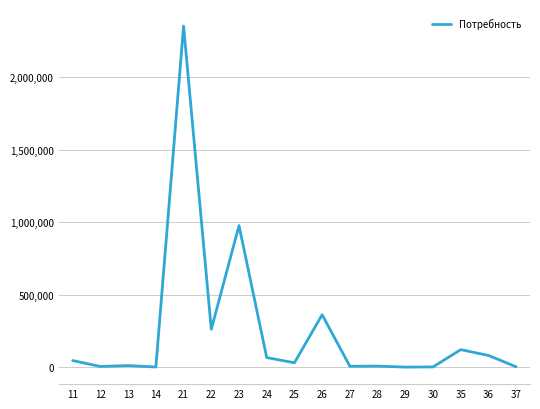

What is the change in value from 12 to 29?

-4251